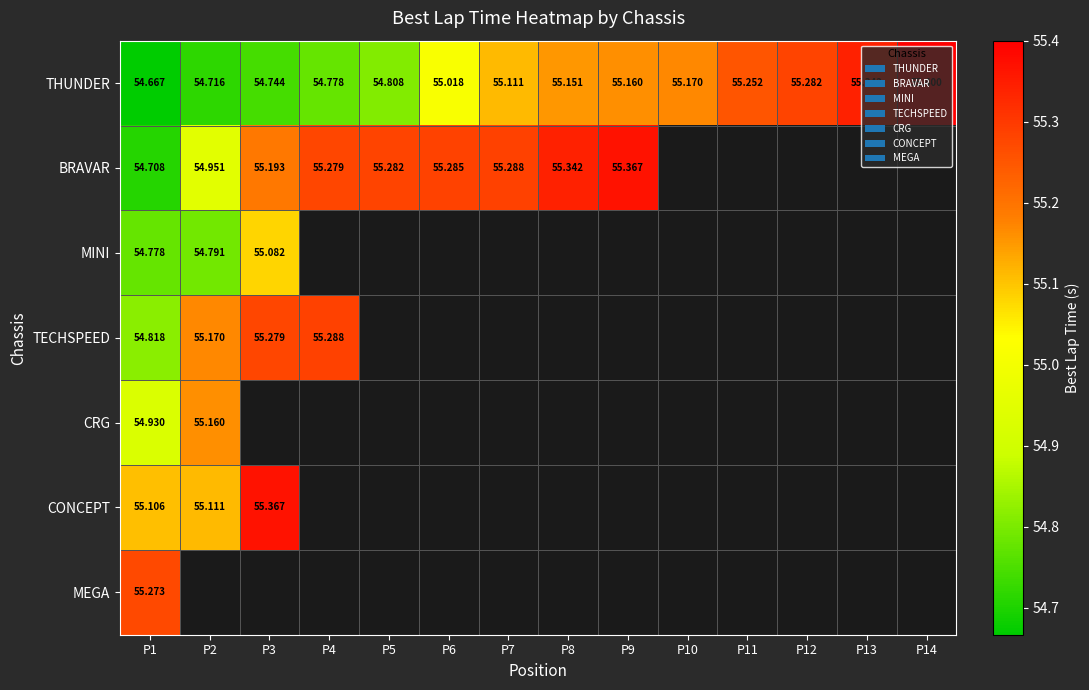

Is the value of CRG at P9 greater than the value of BRAVAR at P12?

No